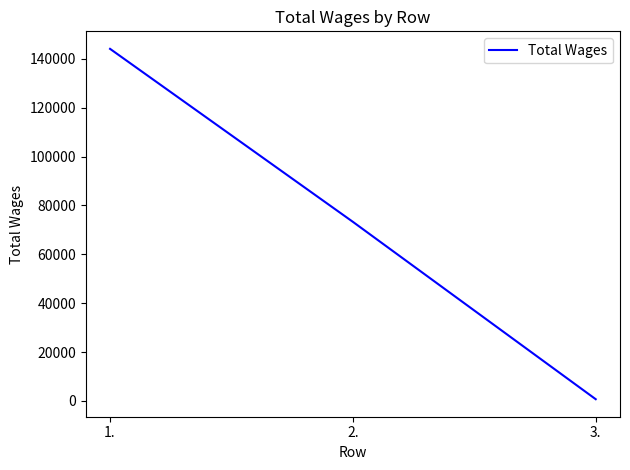

Between 2. and 3., which is larger?

2.